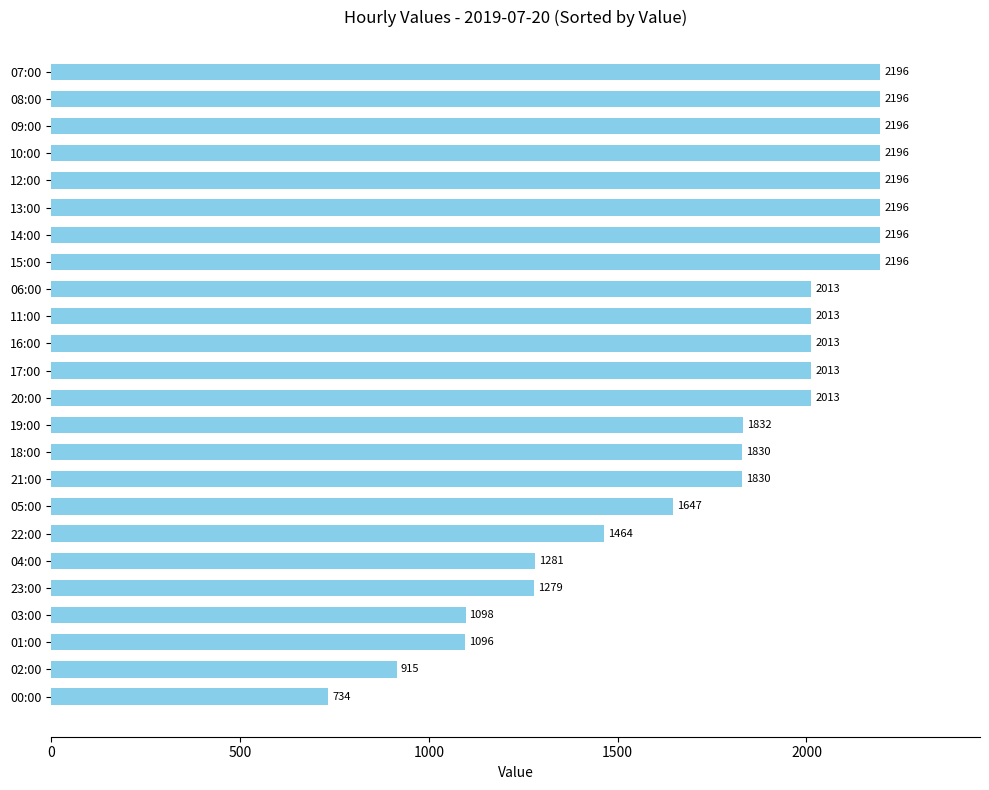

True or false: the data shows 2196 at 14:00.

True